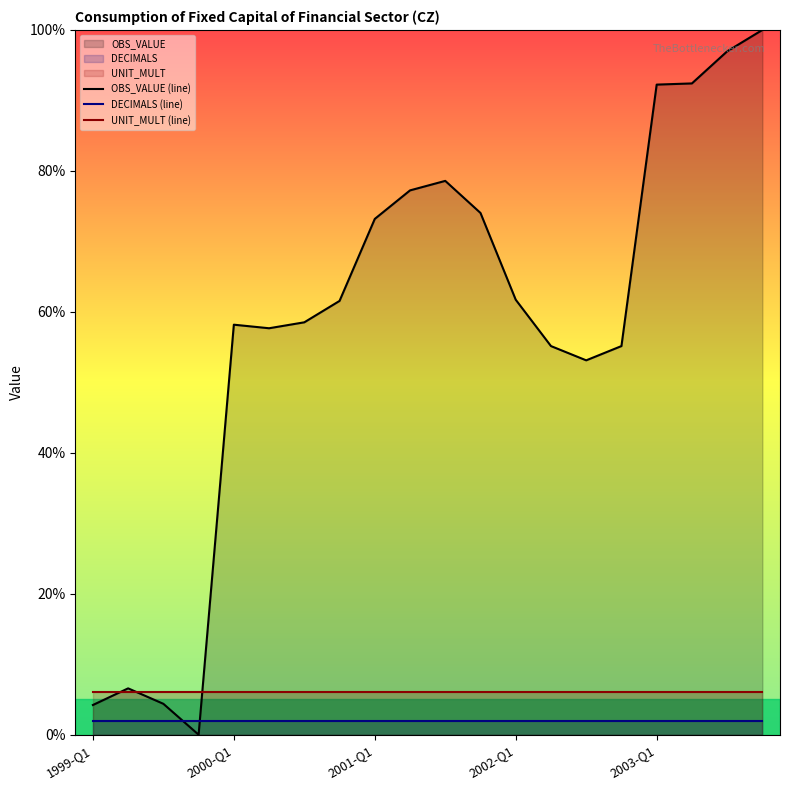

Where is UNIT_MULT (line) nearest to the value 6?

1999-Q1